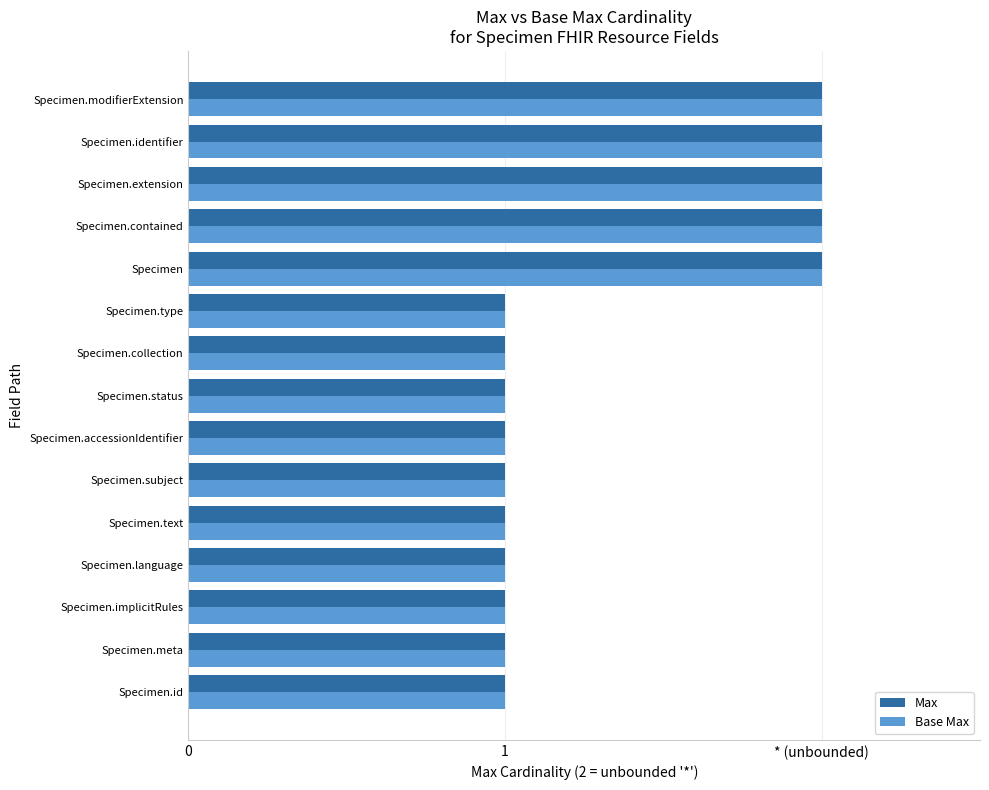

What are all the series names shown in the legend?

Max, Base Max